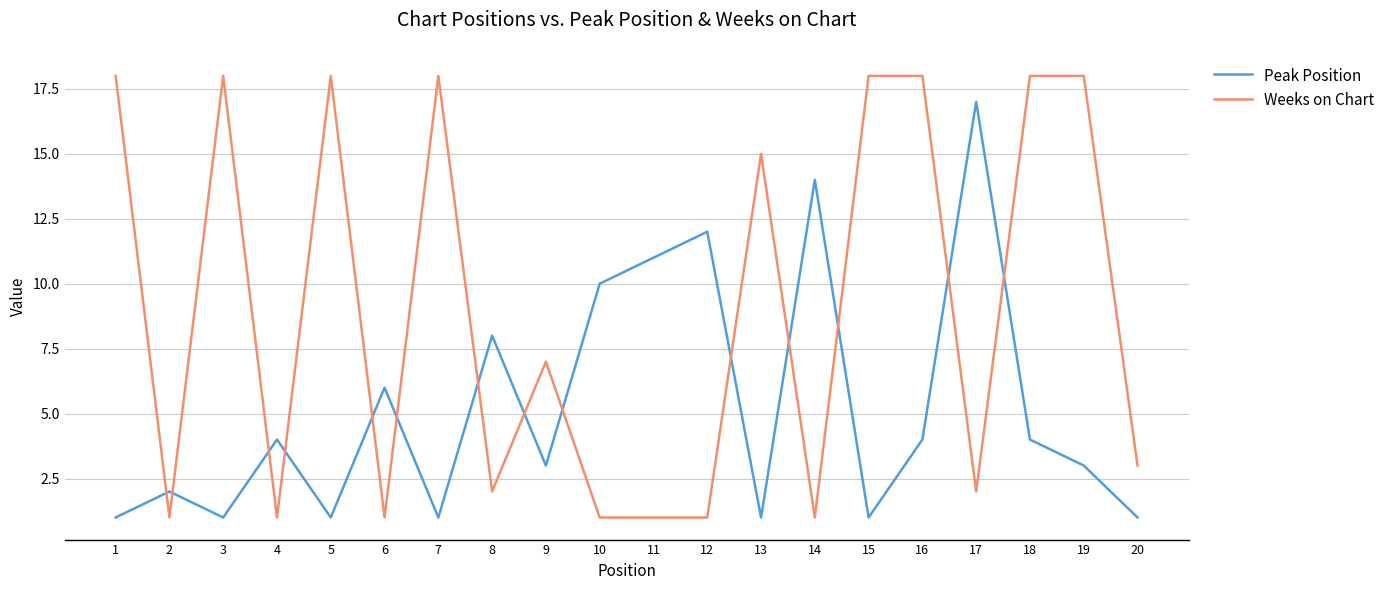

At which label is Weeks on Chart closest to 9?

9